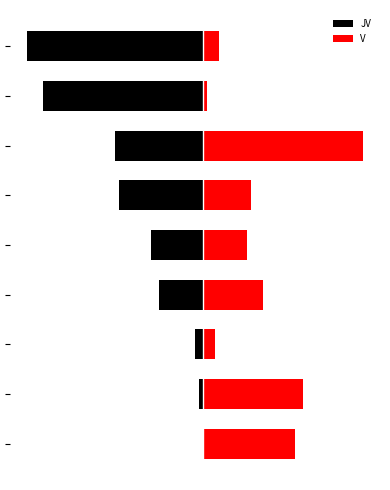

Rank the series by their average value, from highest to lowest.

V, JV